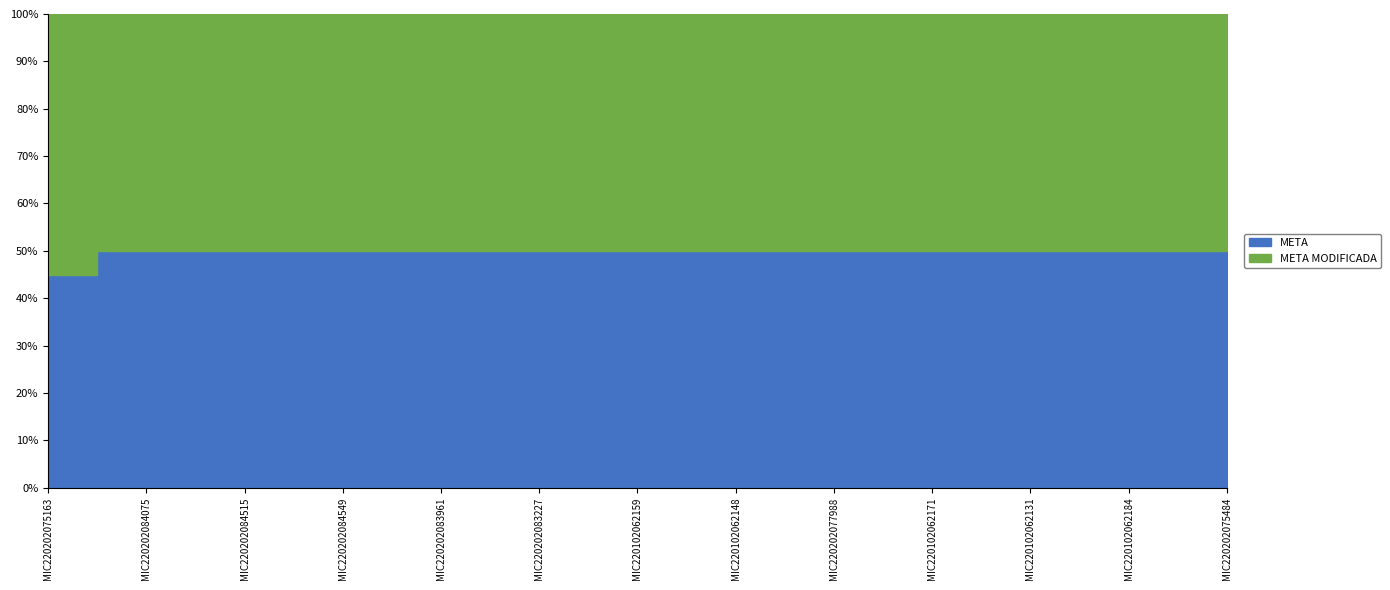

Where is META MODIFICADA nearest to the value 178?

MIC220202083961